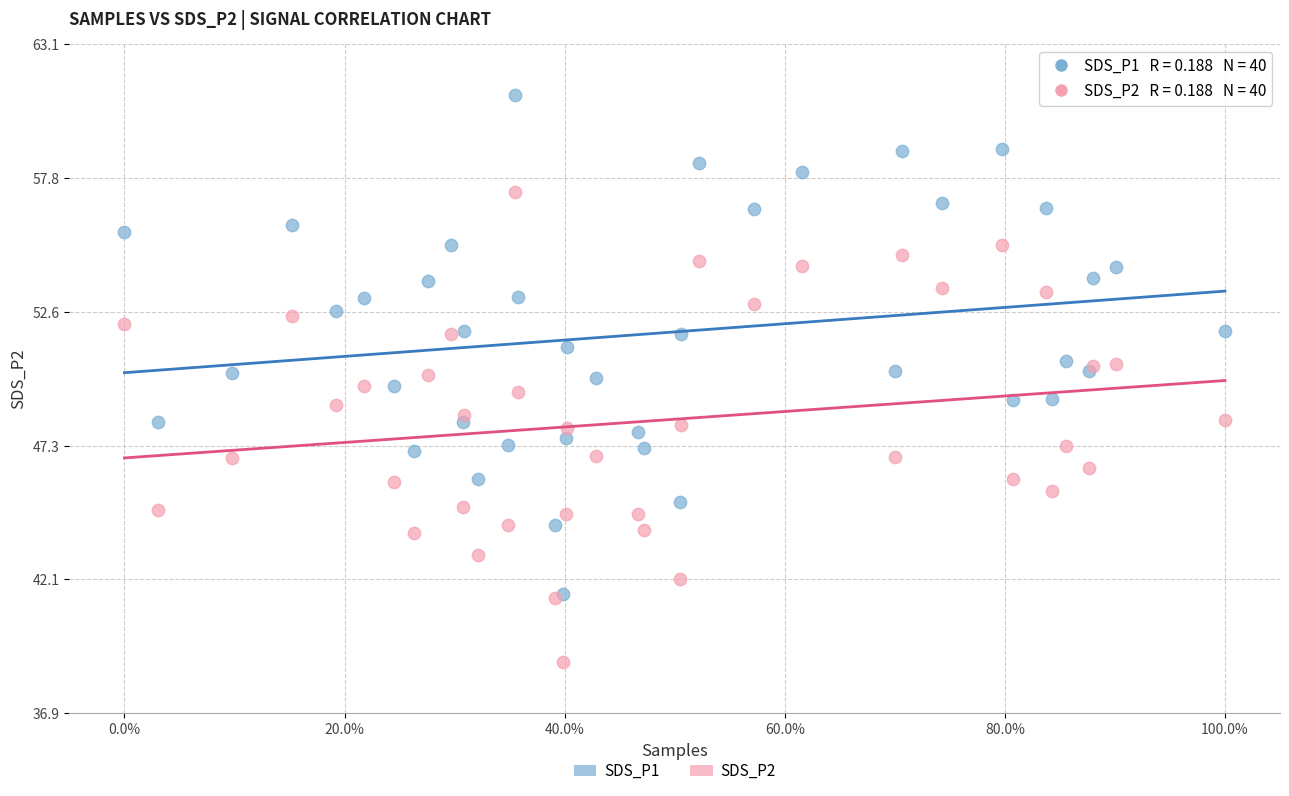

Which series contains the highest Y value?

SDS_P1